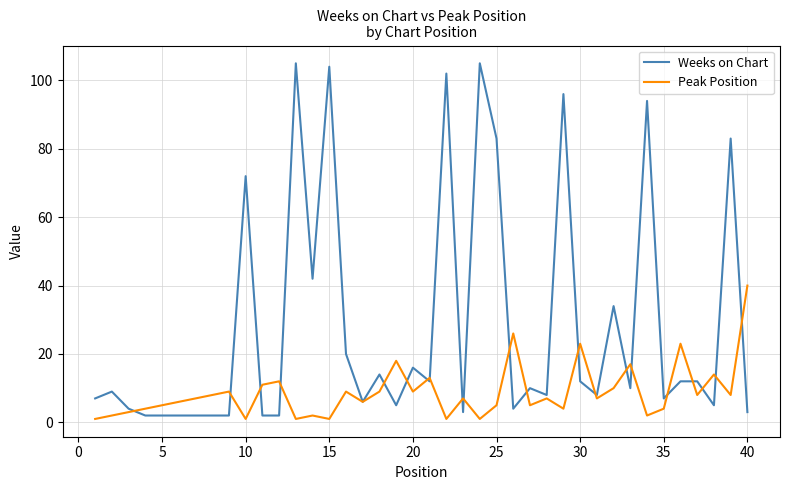

Which series has the largest total across all categories?

Weeks on Chart